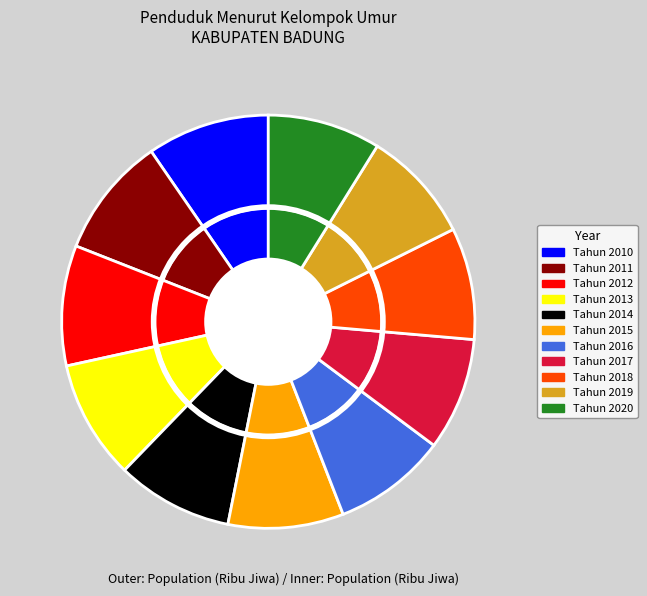

Which slice is the largest?

Tahun 2010